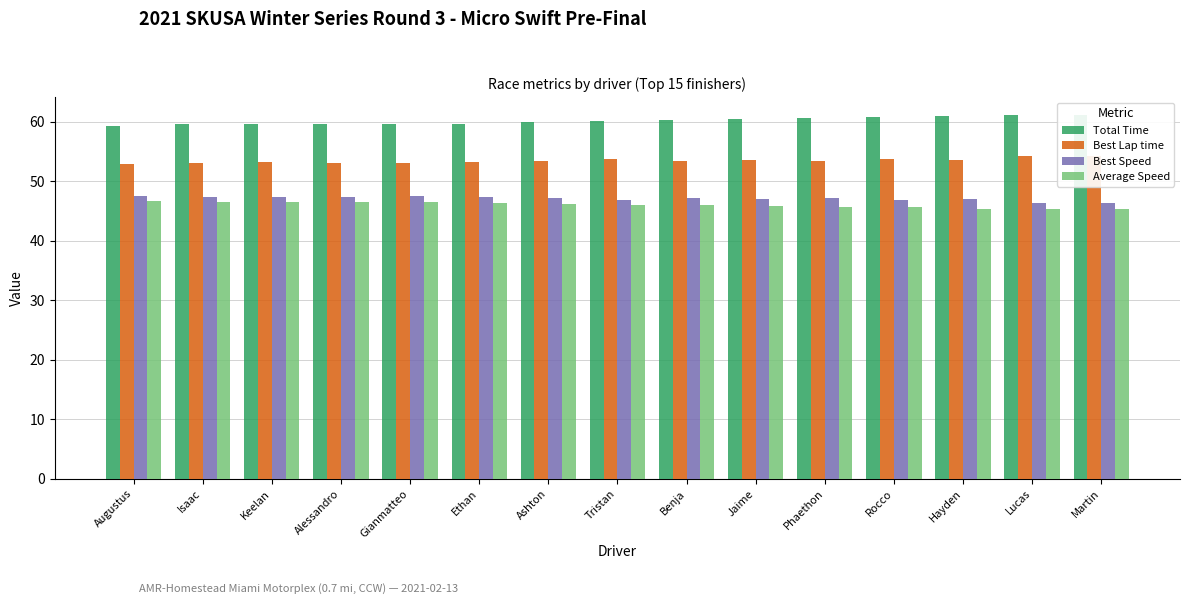

How many values in the Average Speed series are below 46?

7